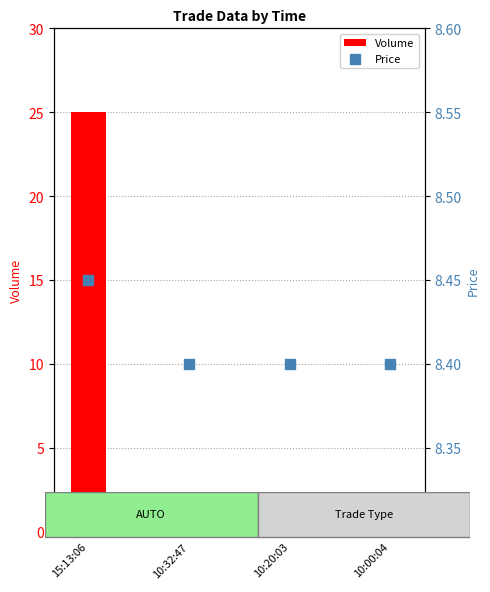

What are all the series names shown in the legend?

Volume, Price